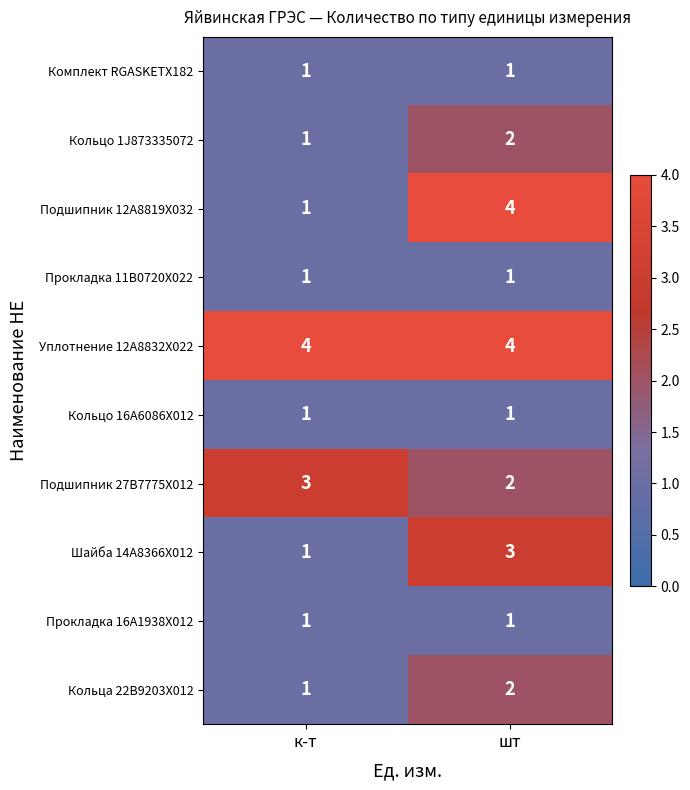

What is the lowest value of the Уплотнение 12A8832X022 series?

4